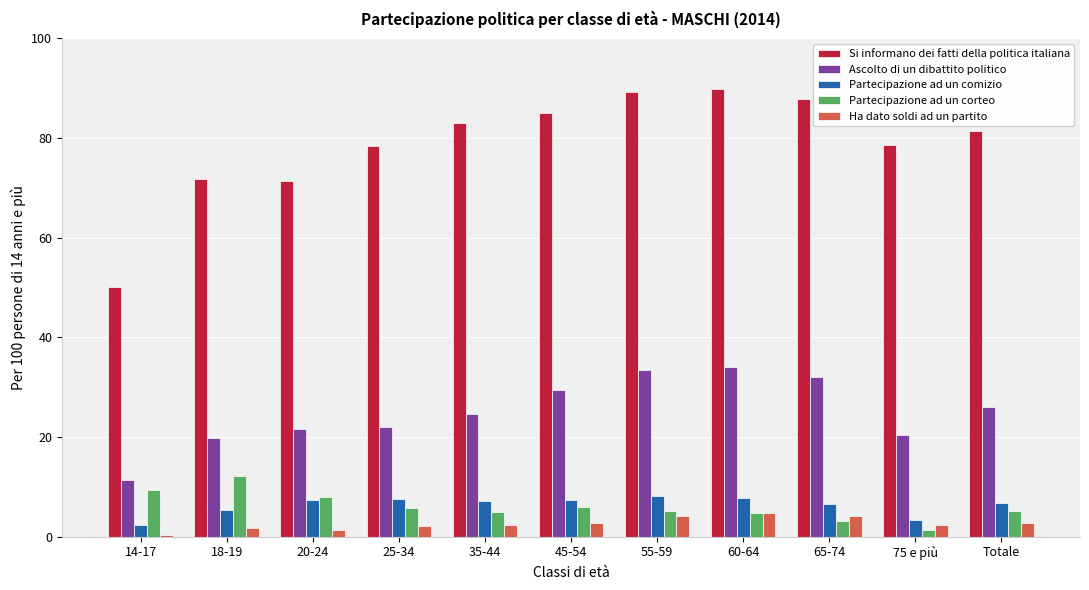

What is the maximum value for Partecipazione ad un comizio?

8.1